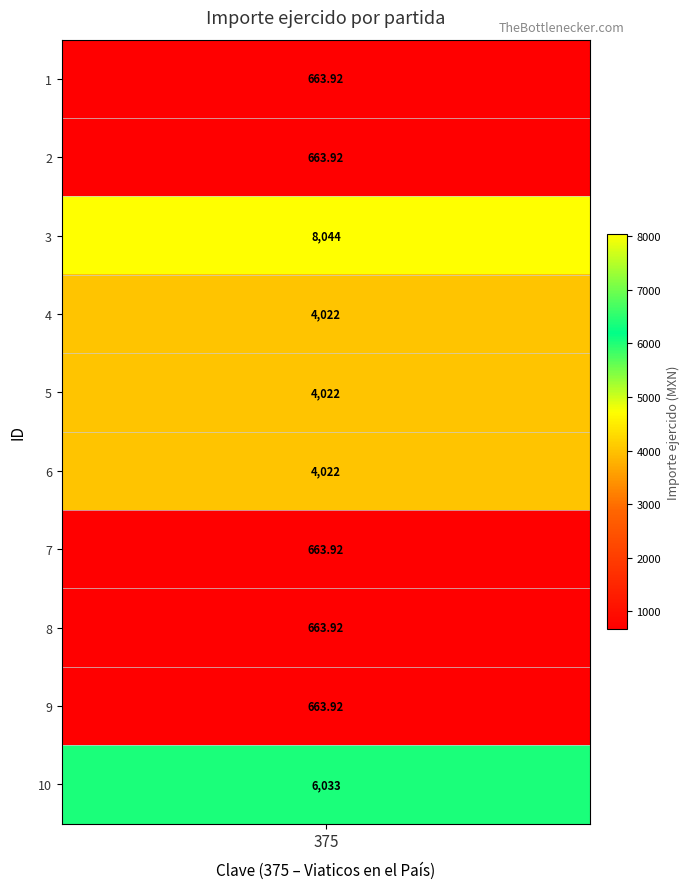

What is the difference between the second highest and minimum values?

5369.1